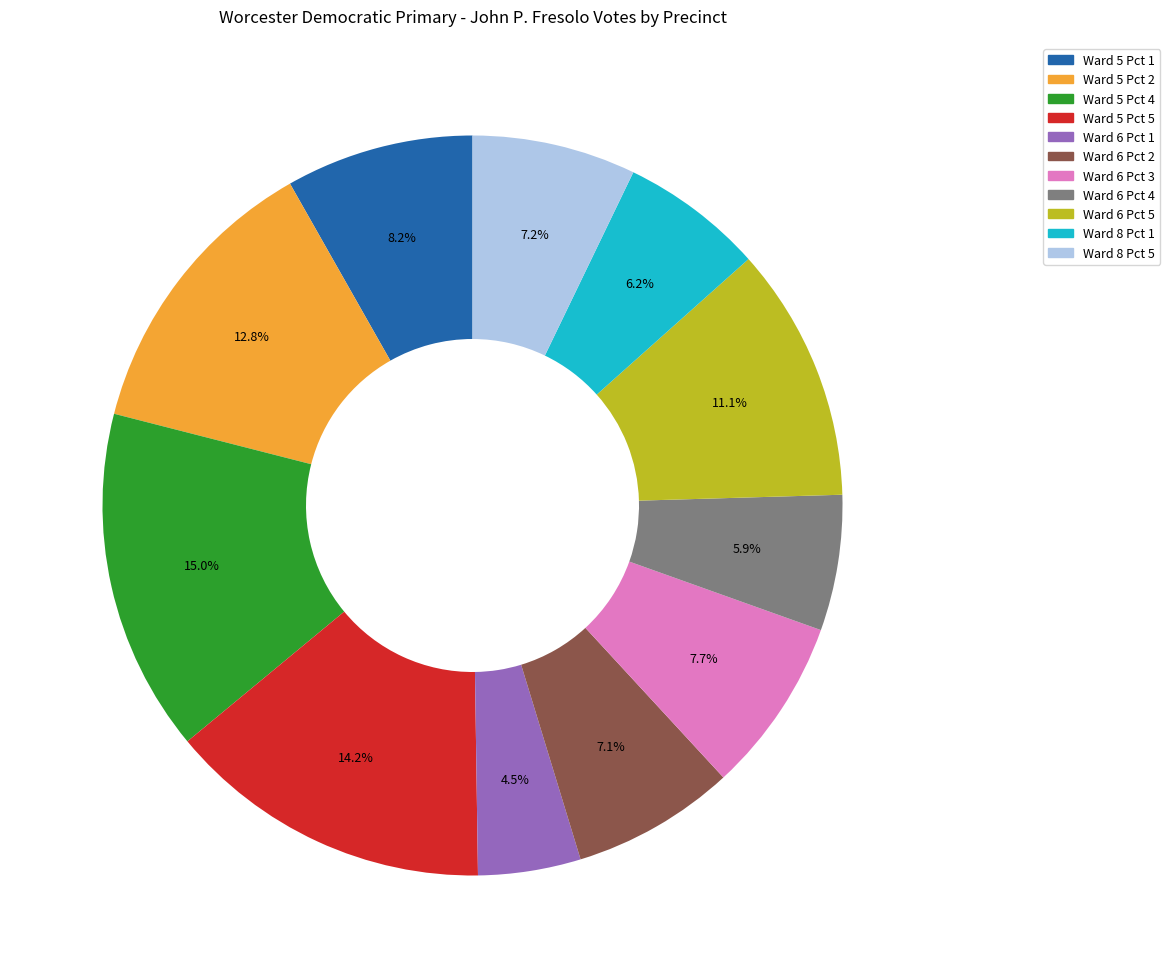

Is there any slice that represents more than half of the pie?

No